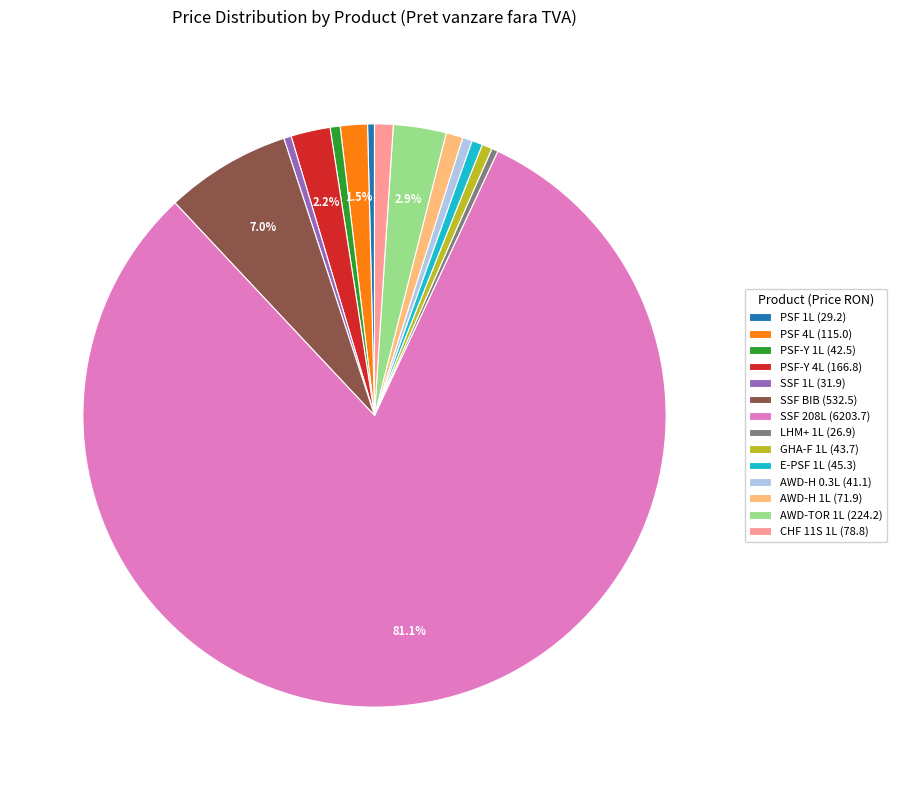

Does PSF 1L account for over 50% of the chart?

No